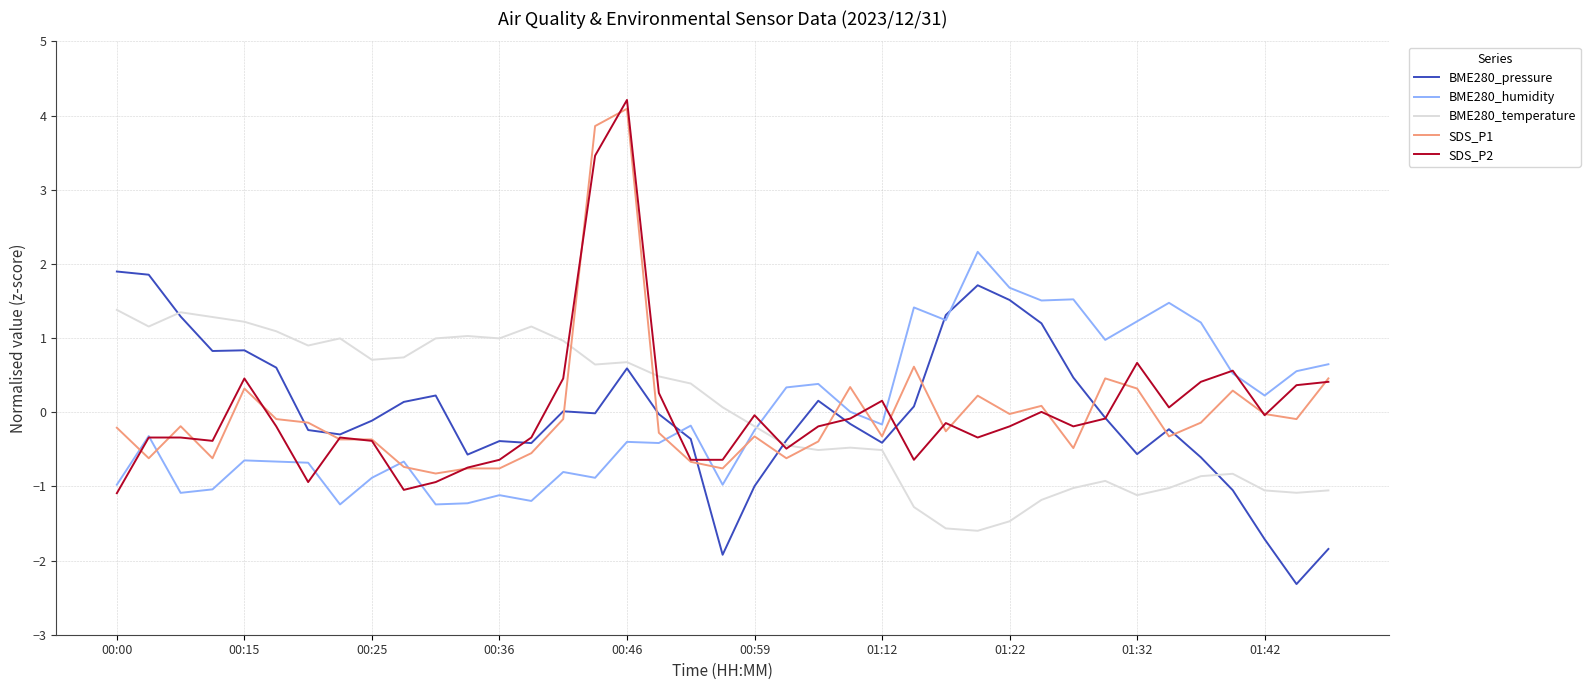

How many values in BME280_temperature are above zero?

20